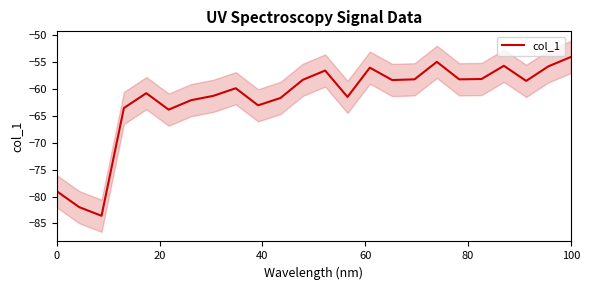

What is the difference between the maximum and minimum values?

29.6